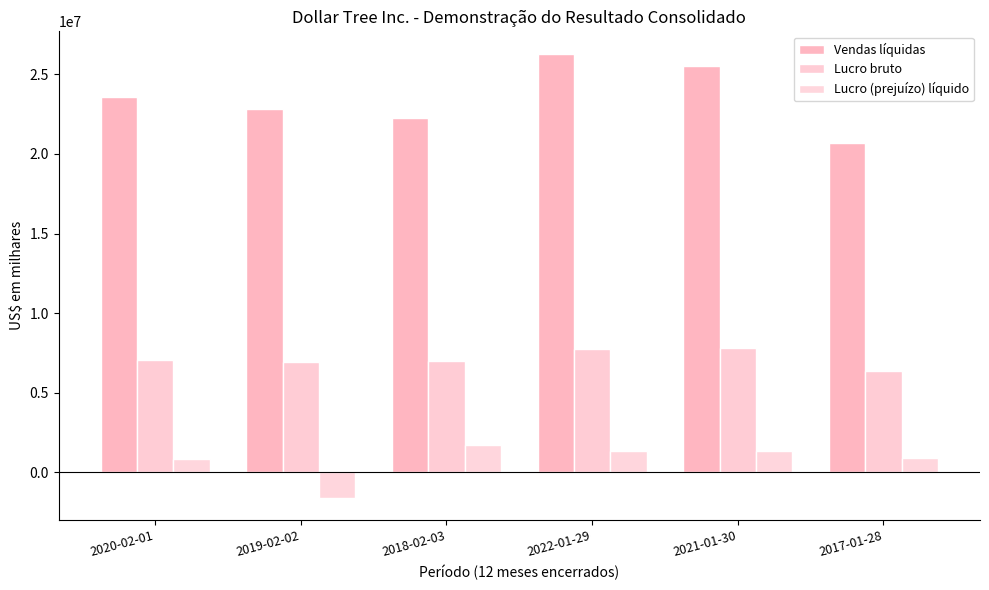

What is the average value of the Vendas líquidas series?

23536167